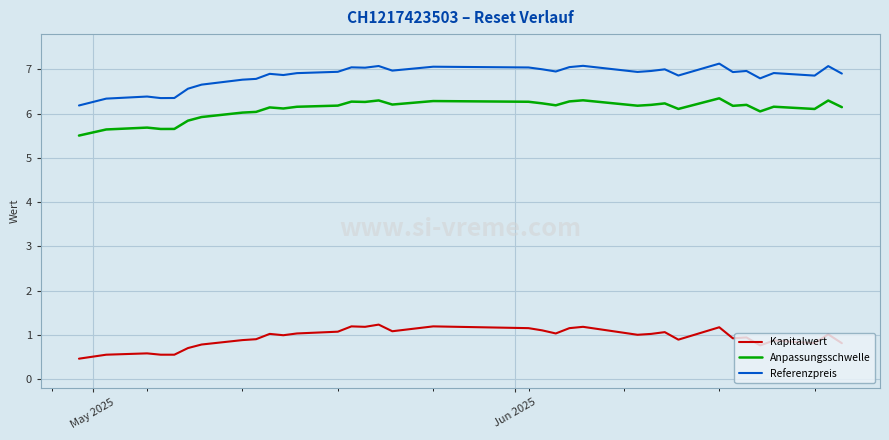

How many categories are shown in the chart?

35